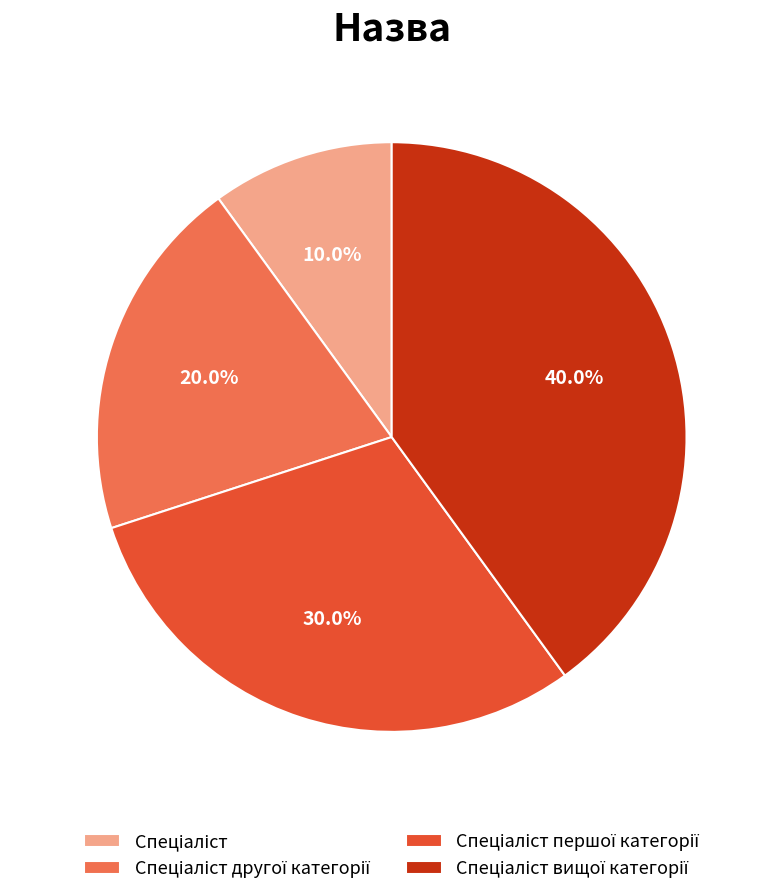

Does any single category account for the majority?

No